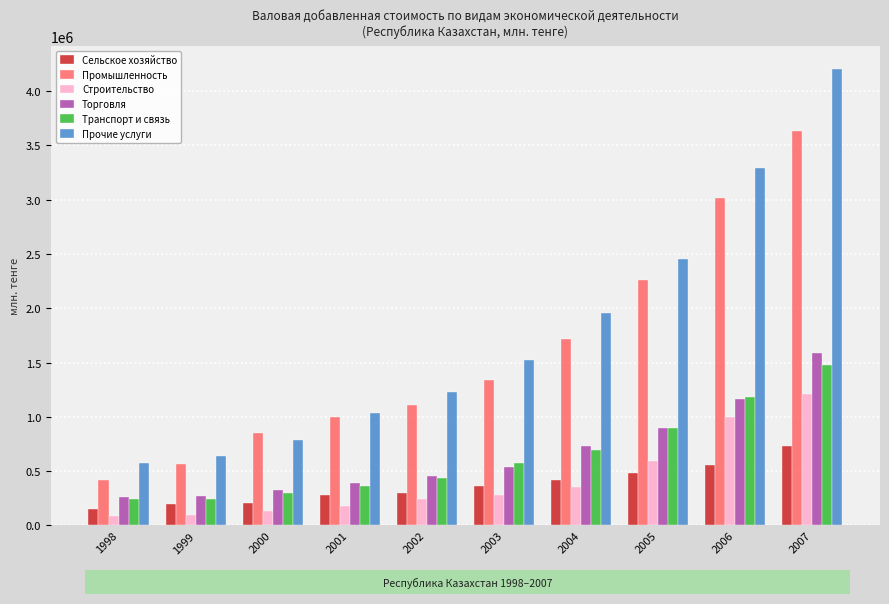

At which label is Транспорт и связь closest to 860511?

2005